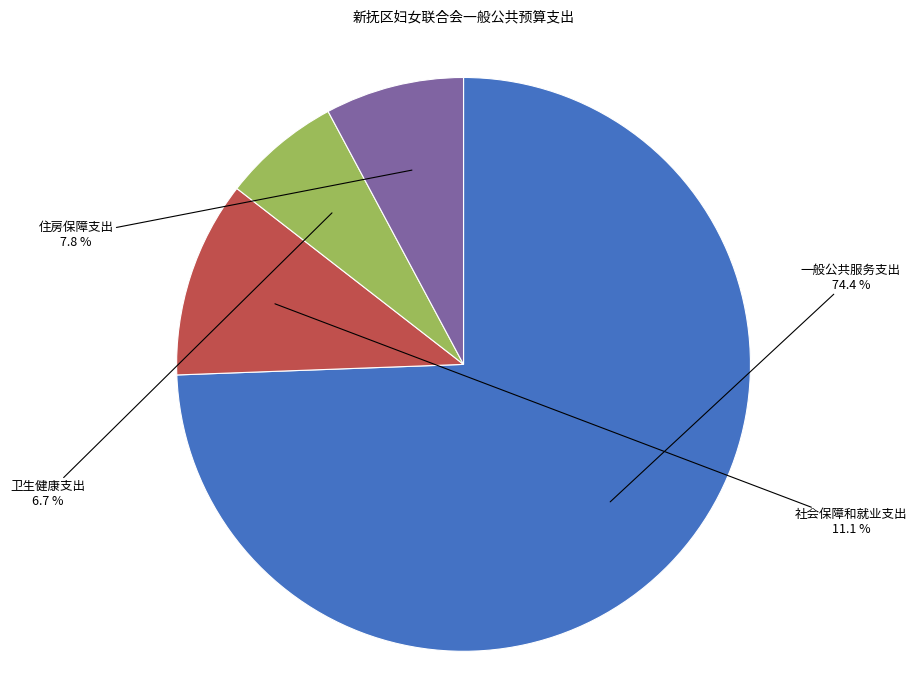

How many slices are in this pie chart?

4